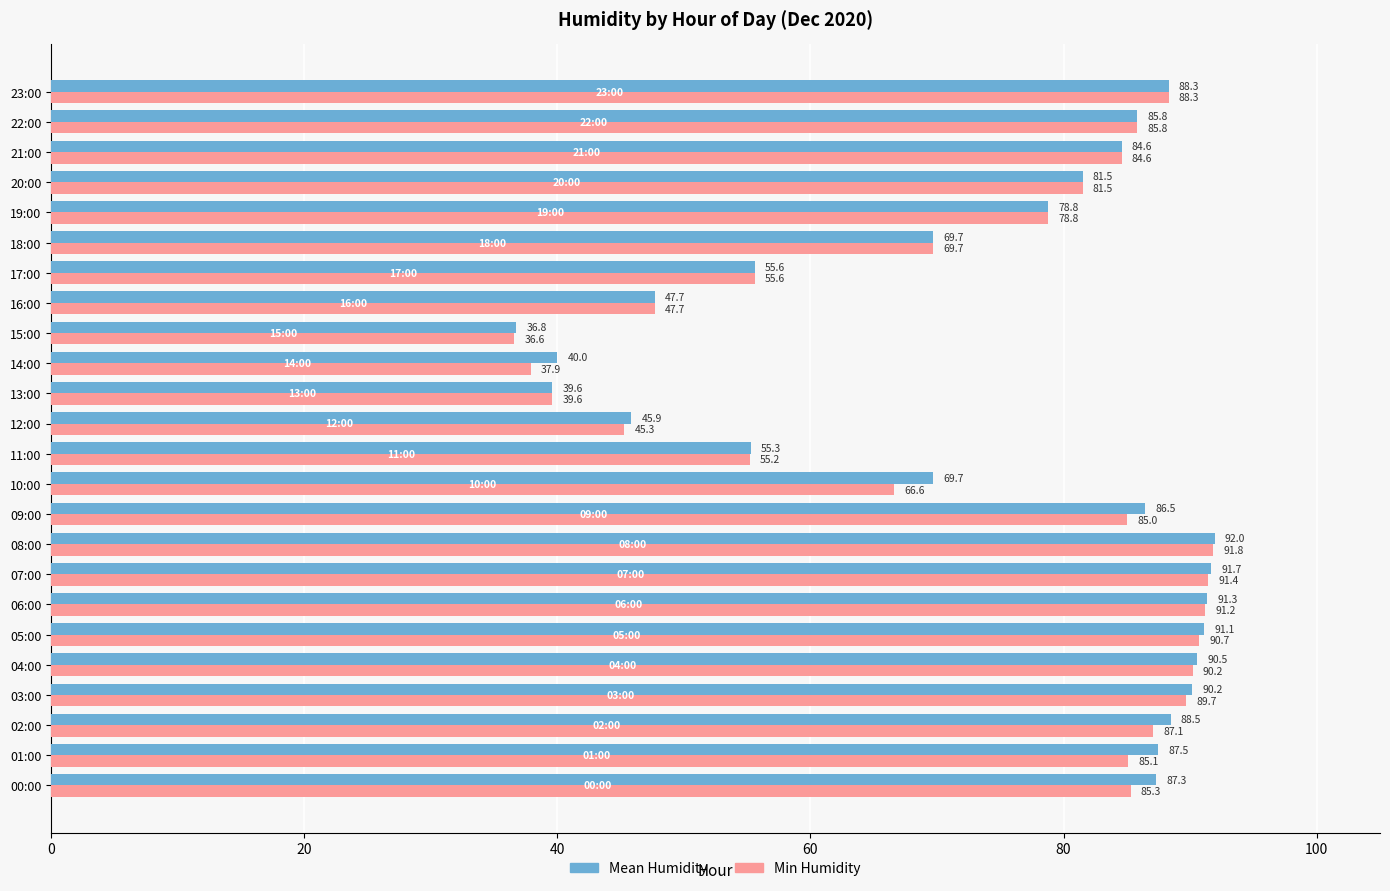

At which label does Mean Humidity reach its minimum?

15:00